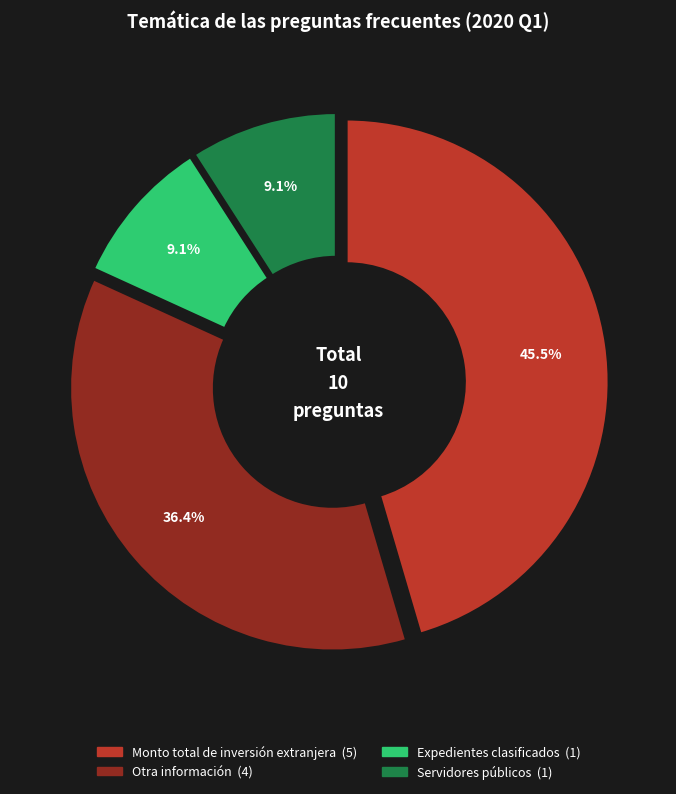

What percentage do Expedientes clasificados and Monto total de inversión extranjera together represent?

54.5%